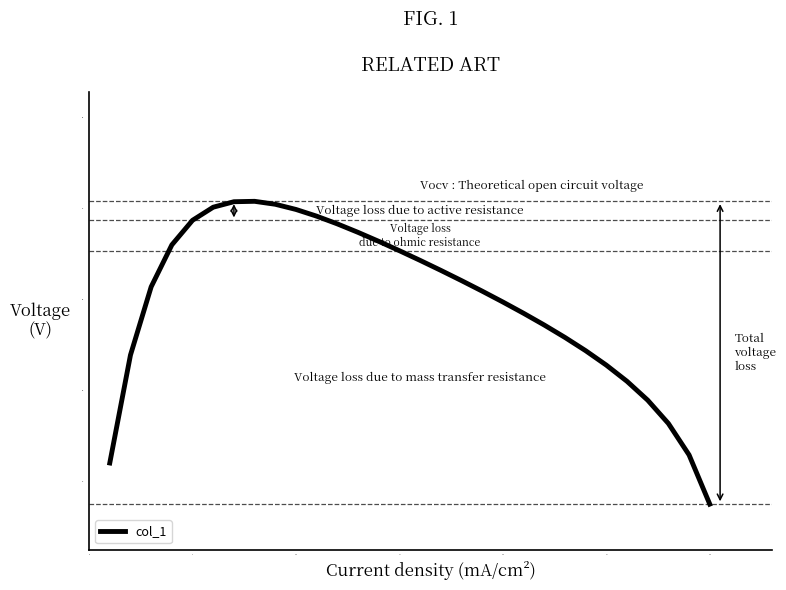

How many lines are shown in the chart?

1